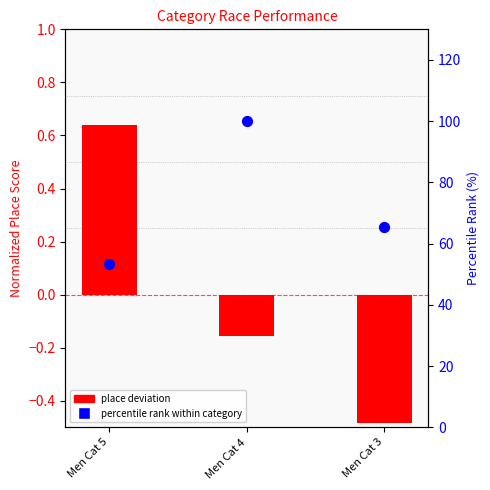

At how many categories does at least one series exceed 94?

1